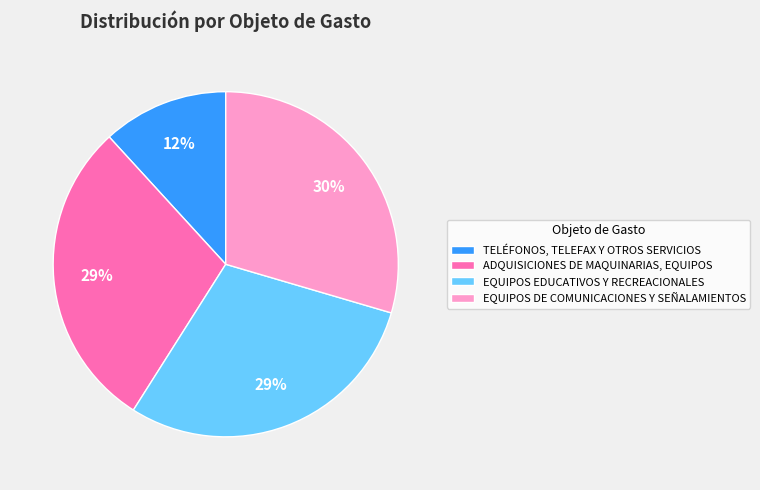

Combined, do EQUIPOS DE COMUNICACIONES Y SEÑALAMIENTOS and EQUIPOS EDUCATIVOS Y RECREACIONALES account for over 50%?

Yes